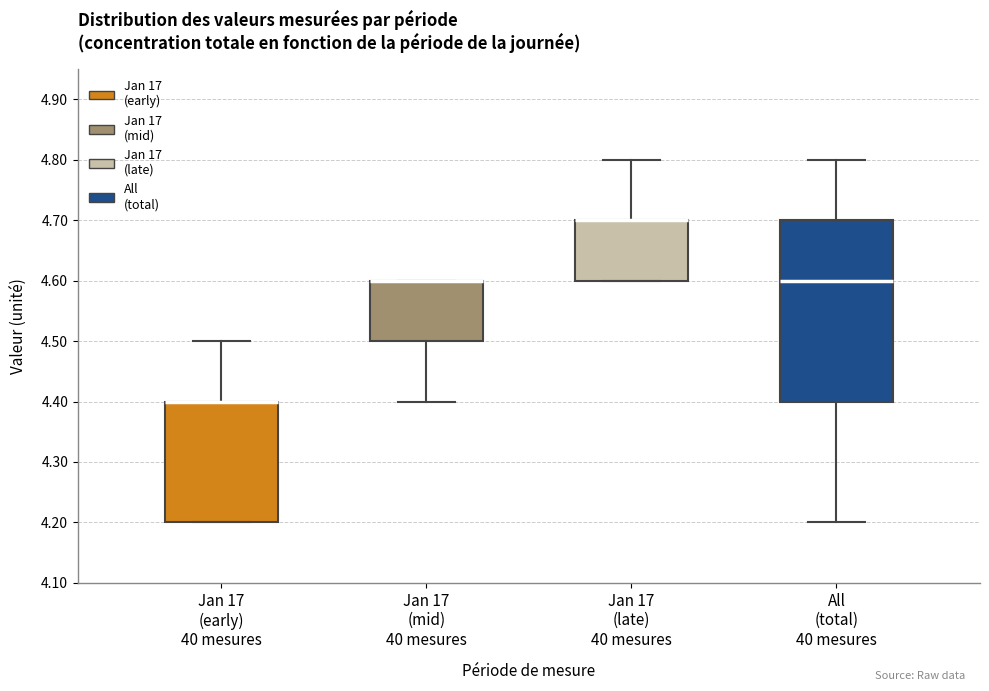

Reading left to right, read every box against the y-axis: the position of its median line, the range the box covers, and the ends of its whiskers. The values are not printed on the chart, so give them approximately, as read against the axis.

Jan 17 (early) 40 mesures: median 4.4 (drawn on the box's upper edge), box 4.2 to 4.4, whiskers 4.2 to 4.5
Jan 17 (mid) 40 mesures: median 4.6 (drawn on the box's upper edge), box 4.5 to 4.6, whiskers 4.4 to 4.6
Jan 17 (late) 40 mesures: median 4.7 (drawn on the box's upper edge), box 4.6 to 4.7, whiskers 4.6 to 4.8
All (total) 40 mesures: median 4.6, box 4.4 to 4.7, whiskers 4.2 to 4.8